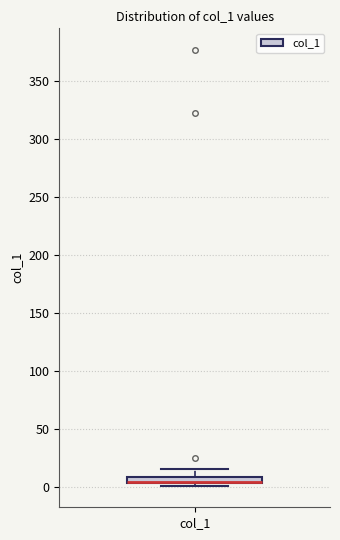

Where is the lower edge of the box for col_1 on the y-axis? The values are not printed on the chart, so give them approximately, as read against the axis.

5